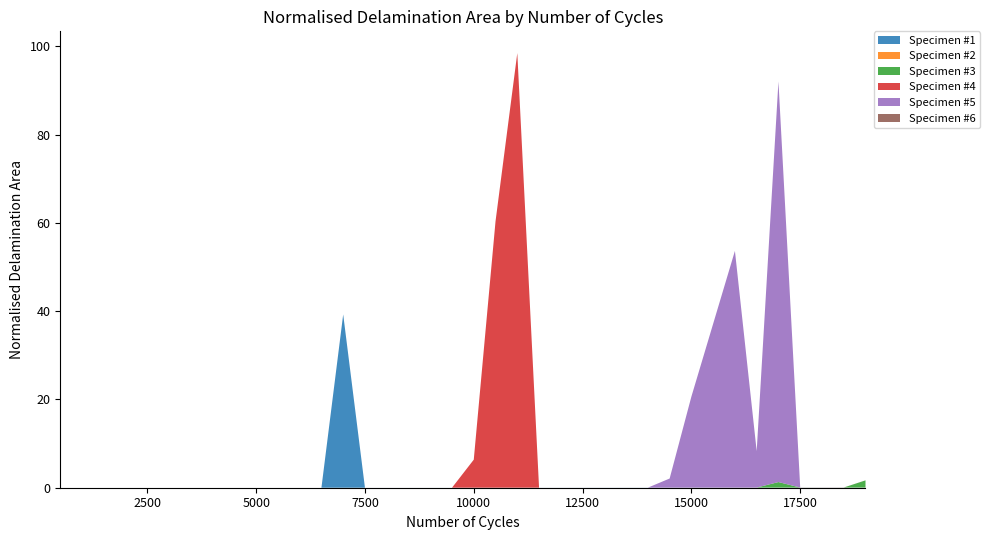

Reading right to left, list all the values displayed in this chart.

Specimen #1: 37=0.0	36=0.0	35=0.0	34=0.0	33=0.0	32=0.0	31=0.0	30=0.0	29=0.0	28=0.0	27=0.0	26=0.0	25=0.0	24=0.0	23=0.0	22=0.0	21=0.0	20=0.0	19=0.0	18=0.0	17=0.0	16=0.0	15=0.0	14=0.0	13=39.3	12=0.0	11=0.0	10=0.0	9=0.0	8=0.0	7=0.0	6=0.0	5=0.0	4=0.0	3=0.0	2=0.0	1=0.0	0=0.0
Specimen #2: 37=0.0	36=0.0	35=0.0	34=0.0	33=0.0	32=0.0	31=0.0	30=0.0	29=0.0	28=0.0	27=0.0	26=0.0	25=0.0	24=0.0	23=0.0	22=0.0	21=0.0	20=0.0	19=0.0	18=0.0	17=0.0	16=0.0	15=0.0	14=0.0	13=0.0	12=0.0	11=0.0	10=0.0	9=0.0	8=0.0	7=0.0	6=0.0	5=0.0	4=0.0	3=0.0	2=0.0	1=0.0	0=0.0
Specimen #3: 37=1.6	36=0.0	35=0.0	34=0.0	33=1.2	32=0.0	31=0.0	30=0.0	29=0.0	28=0.0	27=0.0	26=0.0	25=0.0	24=0.0	23=0.0	22=0.0	21=0.0	20=0.0	19=0.0	18=0.0	17=0.0	16=0.0	15=0.0	14=0.0	13=0.0	12=0.0	11=0.0	10=0.0	9=0.0	8=0.0	7=0.0	6=0.0	5=0.0	4=0.0	3=0.0	2=0.0	1=0.0	0=0.0
Specimen #4: 37=0.0	36=0.0	35=0.0	34=0.0	33=0.0	32=0.0	31=0.0	30=0.0	29=0.0	28=0.0	27=0.0	26=0.0	25=0.0	24=0.0	23=0.0	22=0.0	21=98.5	20=60.3	19=6.4	18=0.0	17=0.0	16=0.0	15=0.0	14=0.0	13=0.0	12=0.0	11=0.0	10=0.0	9=0.0	8=0.0	7=0.0	6=0.0	5=0.0	4=0.0	3=0.0	2=0.0	1=0.0	0=0.0
Specimen #5: 37=0.0	36=0.0	35=0.0	34=0.0	33=90.7	32=8.2	31=53.6	30=37.1	29=20.6	28=2.1	27=0.0	26=0.0	25=0.0	24=0.0	23=0.0	22=0.0	21=0.0	20=0.0	19=0.0	18=0.0	17=0.0	16=0.0	15=0.0	14=0.0	13=0.0	12=0.0	11=0.0	10=0.0	9=0.0	8=0.0	7=0.0	6=0.0	5=0.0	4=0.0	3=0.0	2=0.0	1=0.0	0=0.0
Specimen #6: 37=0.0	36=0.0	35=0.0	34=0.0	33=0.0	32=0.0	31=0.0	30=0.0	29=0.0	28=0.0	27=0.0	26=0.0	25=0.0	24=0.0	23=0.0	22=0.0	21=0.0	20=0.0	19=0.0	18=0.0	17=0.0	16=0.0	15=0.0	14=0.0	13=0.0	12=0.0	11=0.0	10=0.0	9=0.0	8=0.0	7=0.0	6=0.0	5=0.0	4=0.0	3=0.0	2=0.0	1=0.0	0=0.0